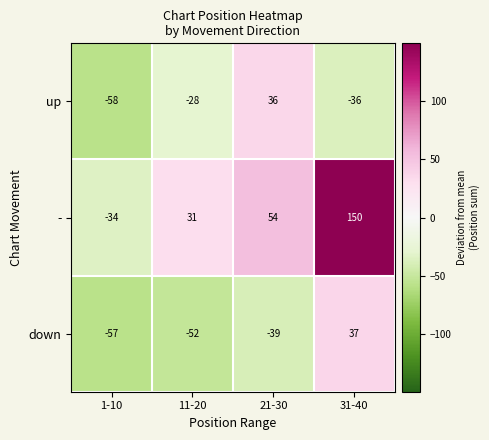

The up series shows -36 at 1-10. True or false?

False